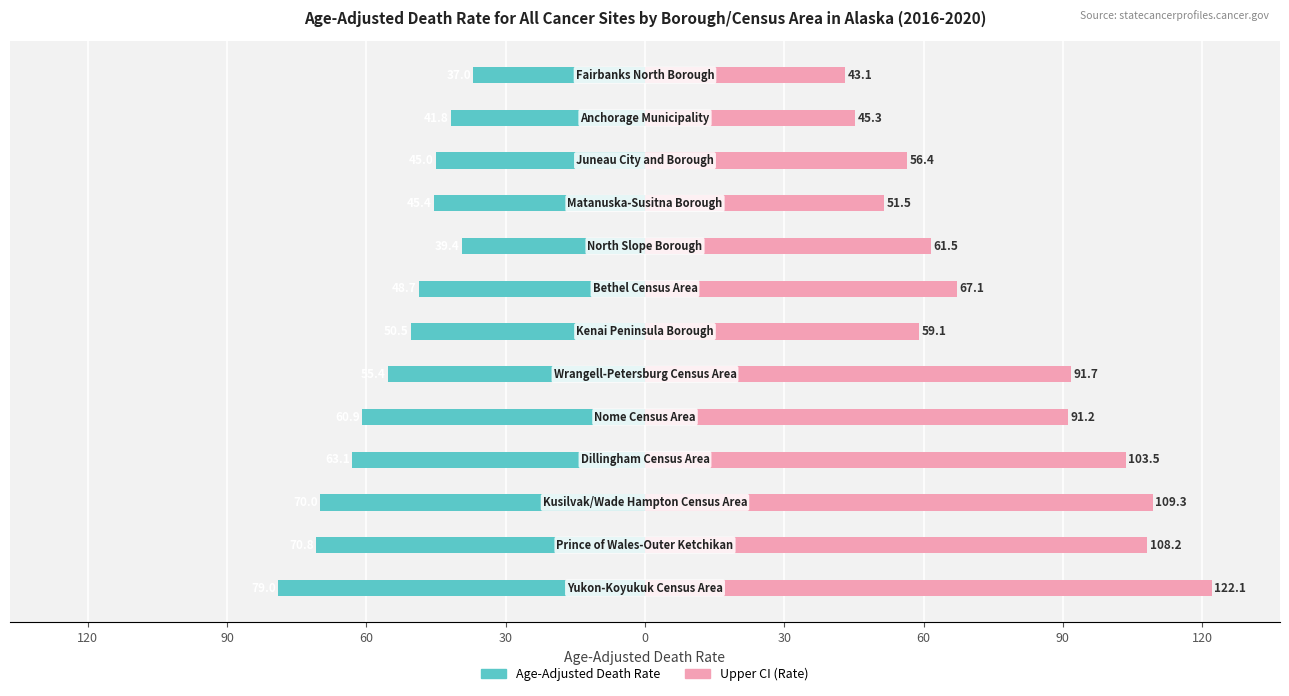

How many bars are there in each group?

2